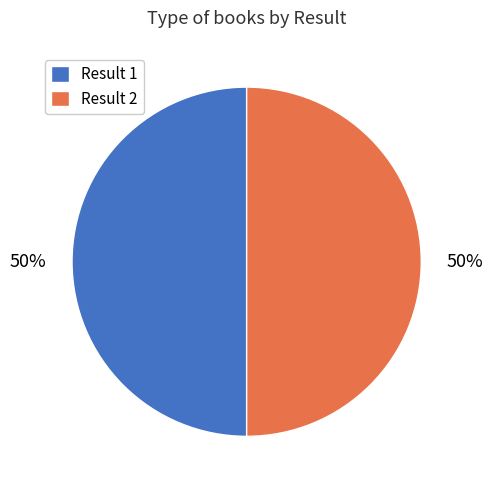

To the nearest percent, what is the average slice percentage?

50%